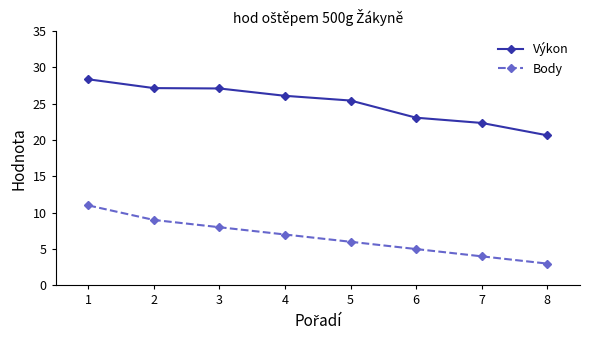

The value of Výkon at 6 is 35.1. True or false?

False